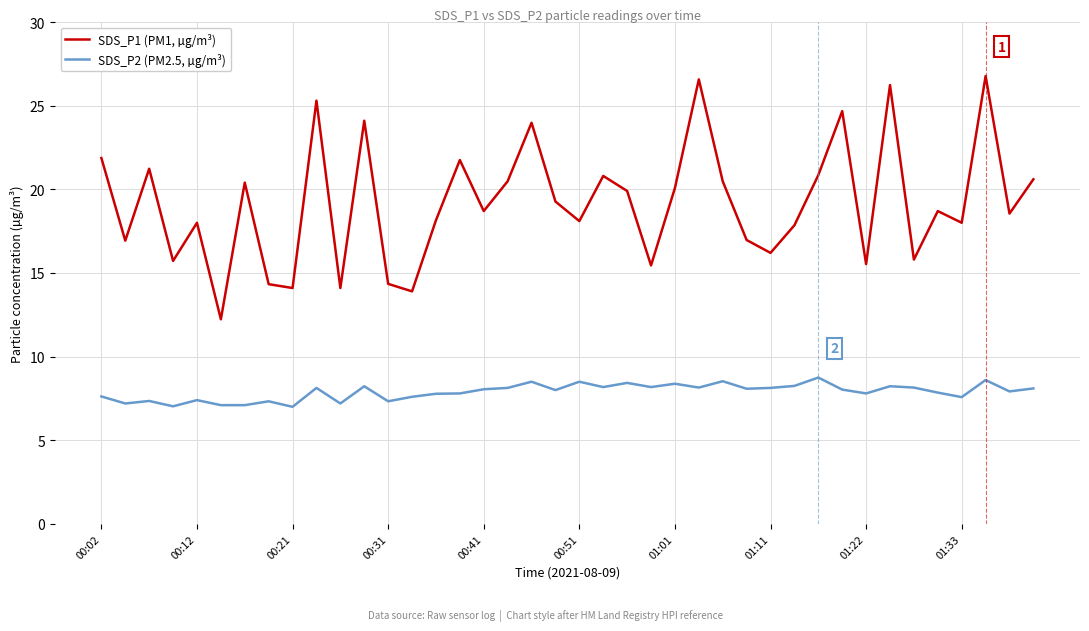

Rank the series by their average value, from highest to lowest.

SDS_P1 (PM1, µg/m³), SDS_P2 (PM2.5, µg/m³)